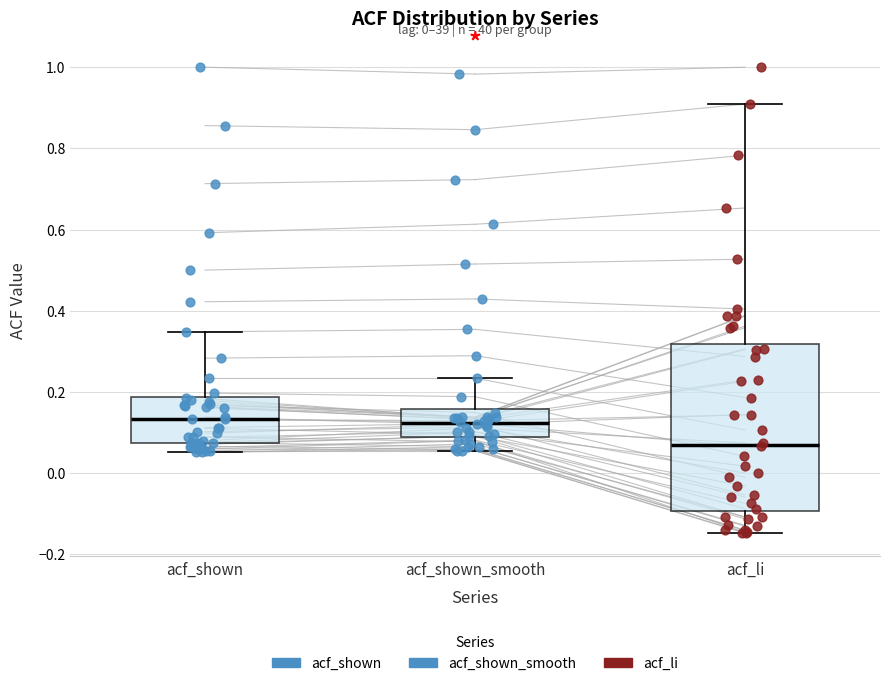

Where does the upper whisker of the box for acf_shown end on the y-axis? The values are not printed on the chart, so give them approximately, as read against the axis.

0.34